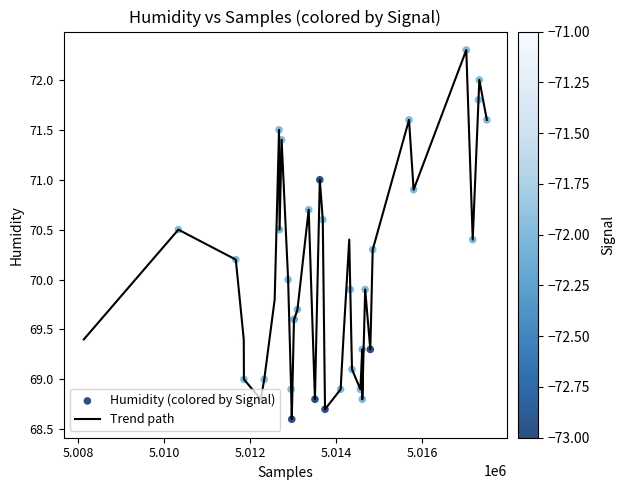

What is the greatest value displayed?

72.3